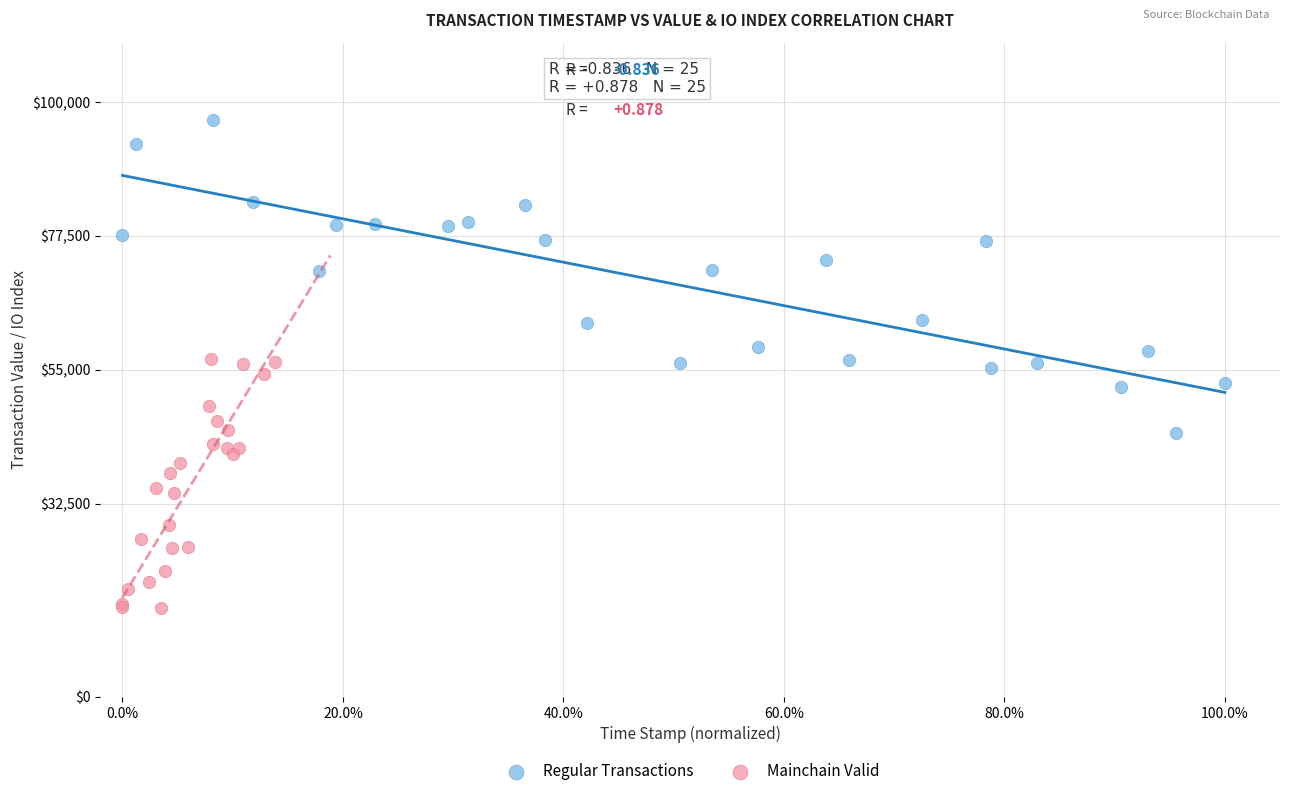

Which series reaches the minimum Y coordinate?

Mainchain Valid